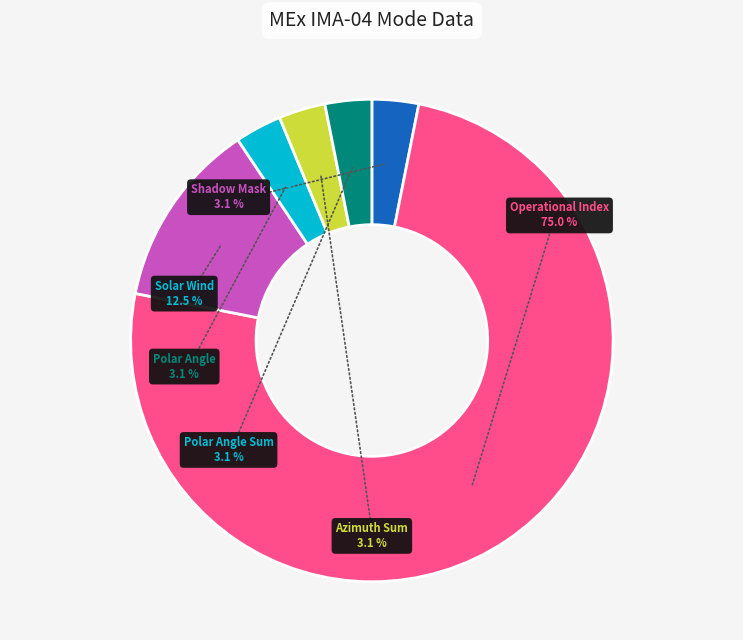

Between Operational Index and Polar Angle Index, which is larger?

Operational Index